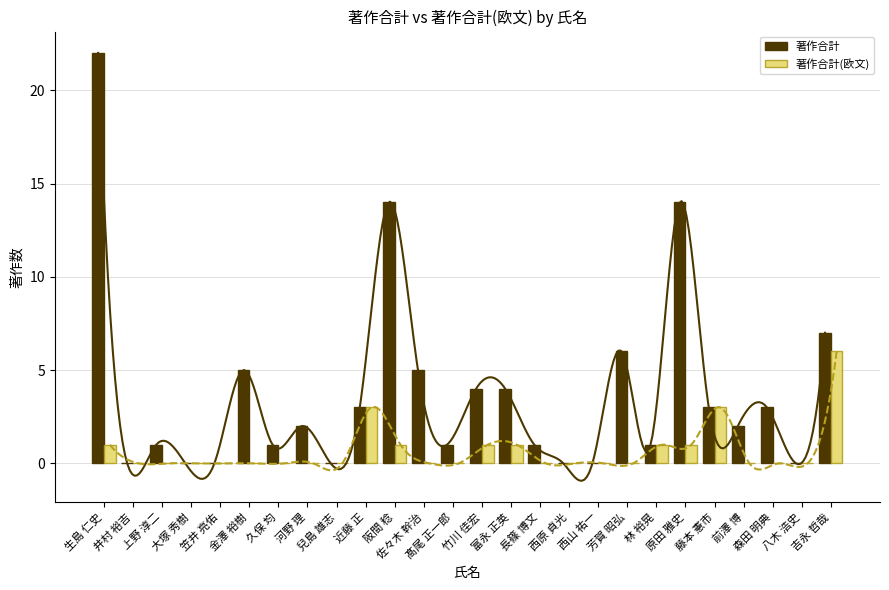

Reading left to right, transcribe all the data shown in this chart.

著作合計: 生島 仁史=22	井村 裕吉=0	上野 淳二=1	大塚 秀樹=0	笠井 亮佑=0	金澤 裕樹=5	久保 均=1	河野 理=2	兒島 雄志=0	近藤 正=3	阪間 稔=14	佐々木 幹治=5	髙尾 正一郎=1	竹川 佳宏=4	富永 正英=4	長篠 博文=1	西原 貞光=0	西山 祐一=0	芳賀 昭弘=6	林 裕晃=1	原田 雅史=14	藤本 憲市=3	前澤 博=2	森田 明典=3	八木 浩史=0	吉永 哲哉=7
著作合計(欧文): 生島 仁史=1	井村 裕吉=0	上野 淳二=0	大塚 秀樹=0	笠井 亮佑=0	金澤 裕樹=0	久保 均=0	河野 理=0	兒島 雄志=0	近藤 正=3	阪間 稔=1	佐々木 幹治=0	髙尾 正一郎=0	竹川 佳宏=1	富永 正英=1	長篠 博文=0	西原 貞光=0	西山 祐一=0	芳賀 昭弘=0	林 裕晃=1	原田 雅史=1	藤本 憲市=3	前澤 博=0	森田 明典=0	八木 浩史=0	吉永 哲哉=6